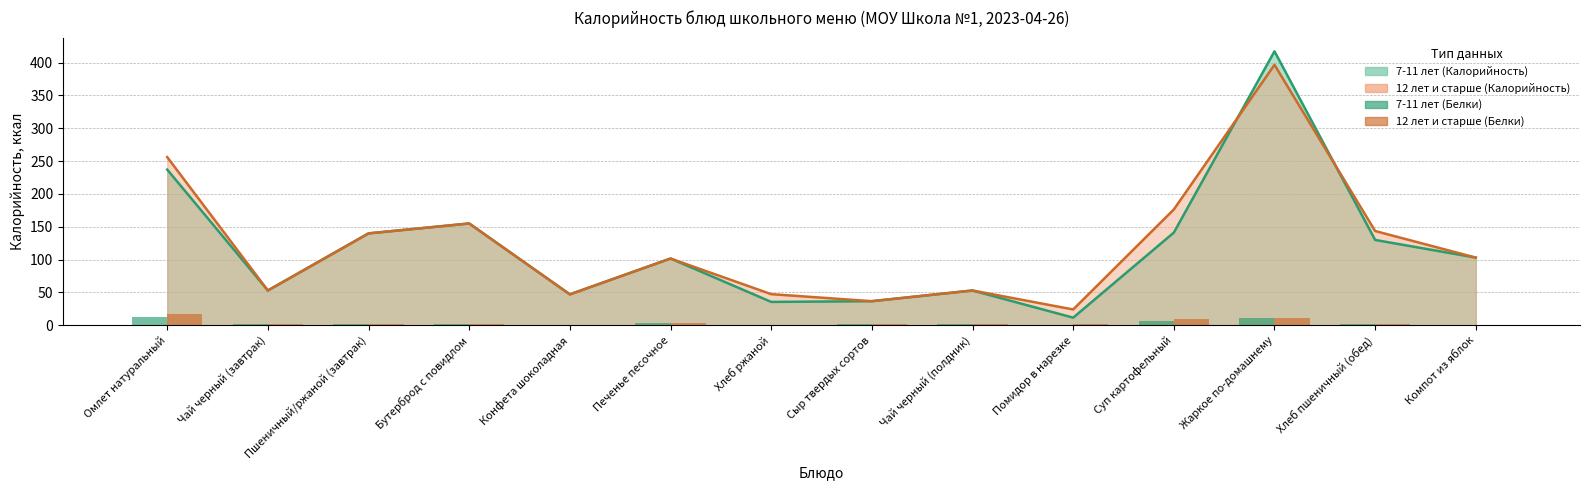

At which category is the sum across all series the highest?

Жаркое по-домашнему